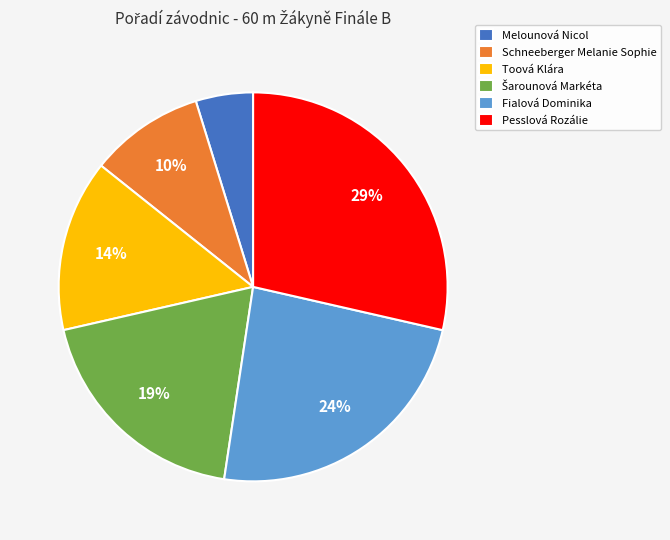

Count the number of slices in the pie.

6